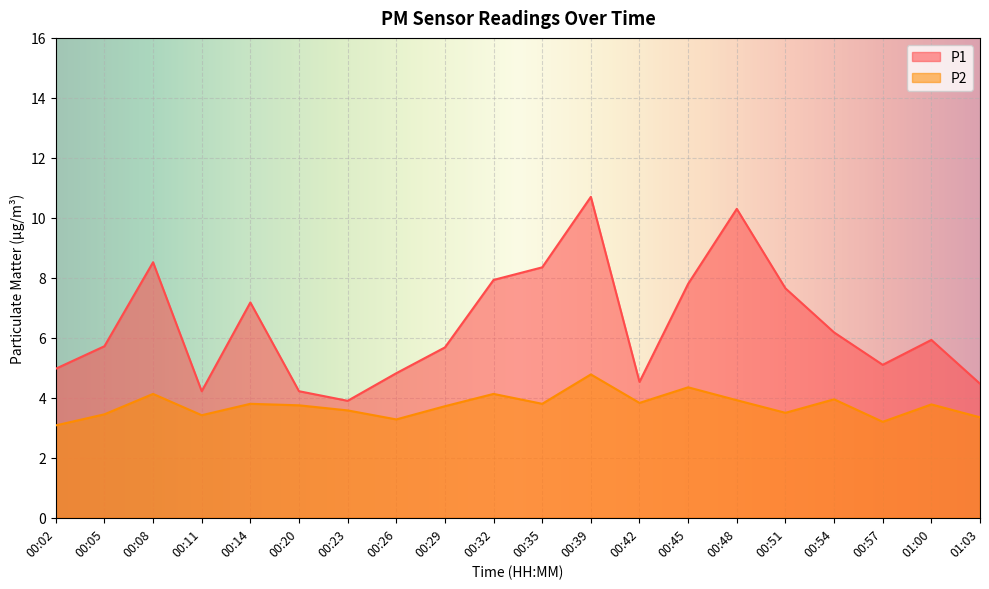

Is the value of P1 at 00:54 greater than the value of P2 at 00:54?

Yes